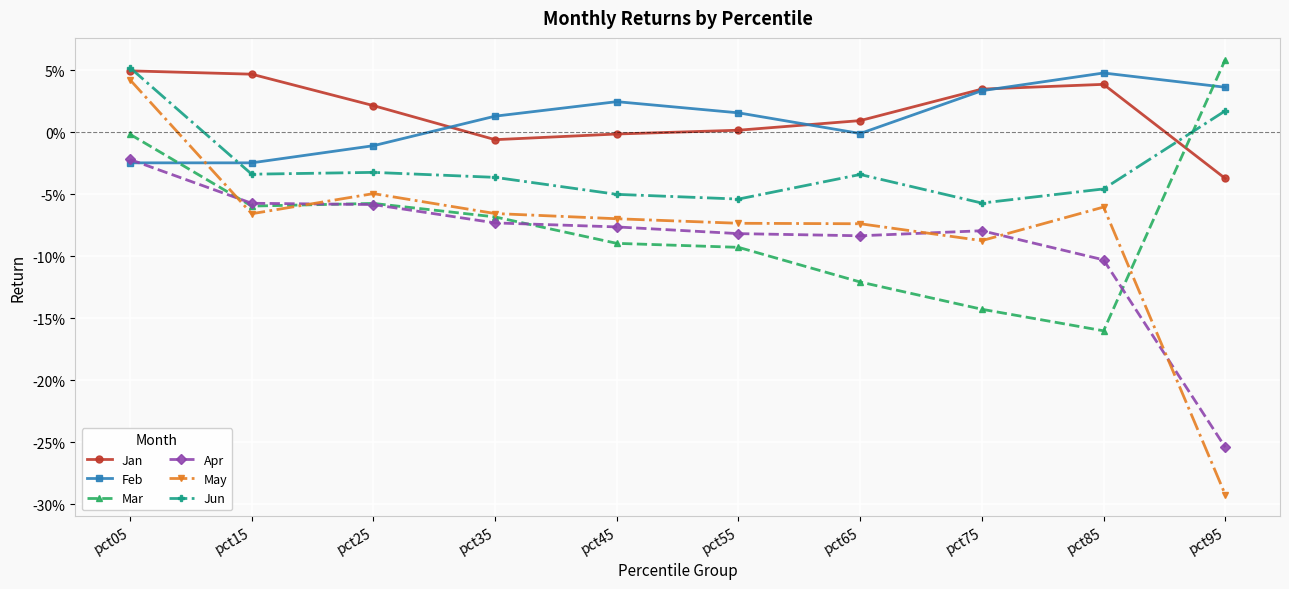

Which series changed the most between pct25 and pct45?

Feb